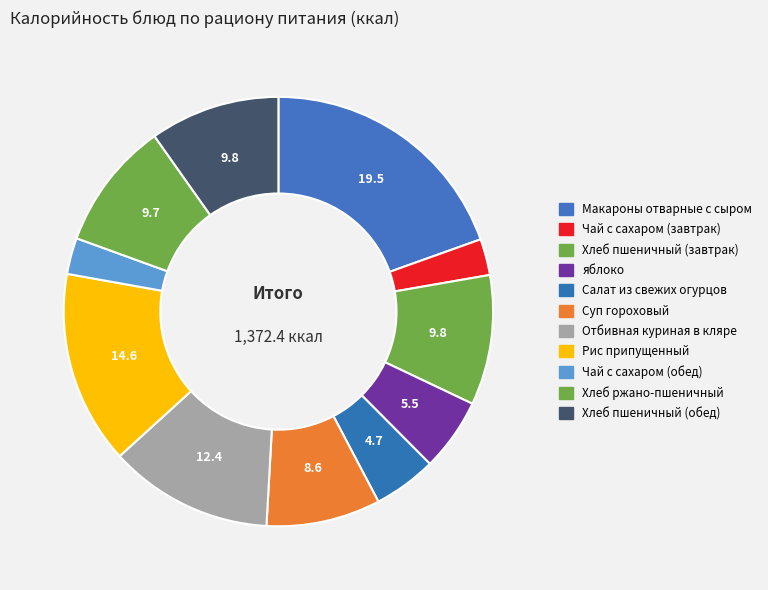

Rank the categories by value from lowest to highest.

Чай с сахаром (завтрак), Чай с сахаром (обед), Салат из свежих огурцов, яблоко, Суп гороховый, Хлеб ржано-пшеничный, Хлеб пшеничный (завтрак), Хлеб пшеничный (обед), Отбивная куриная в кляре, Рис припущенный, Макароны отварные с сыром